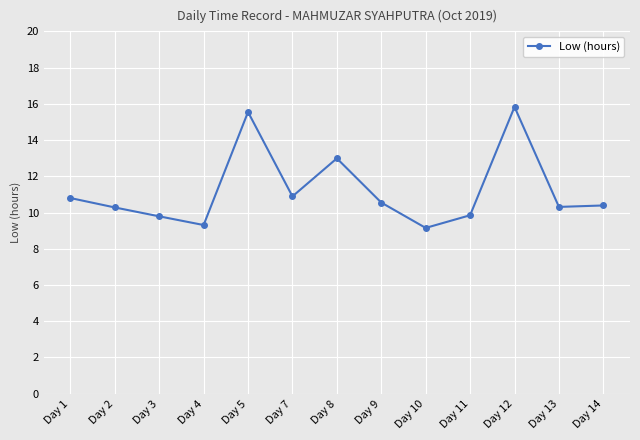

Between Day 3 and Day 5, which is larger?

Day 5